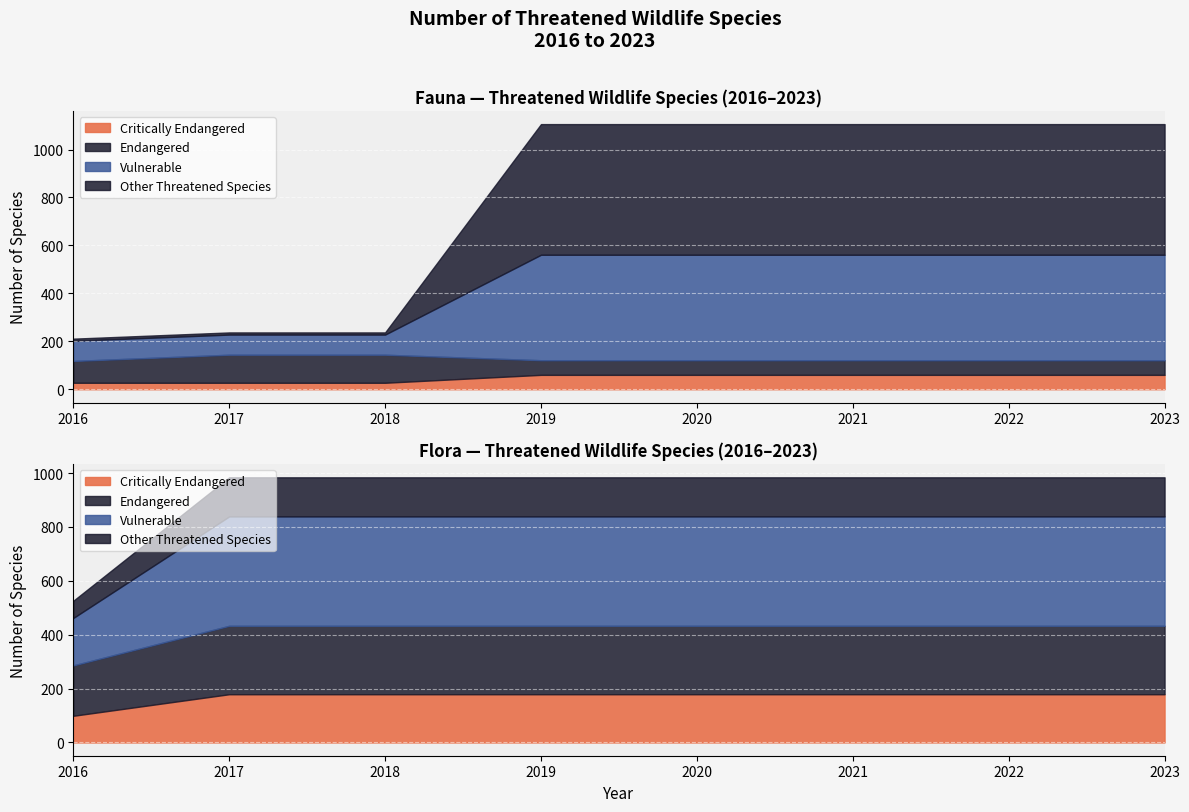

What is the greatest value displayed?

1106